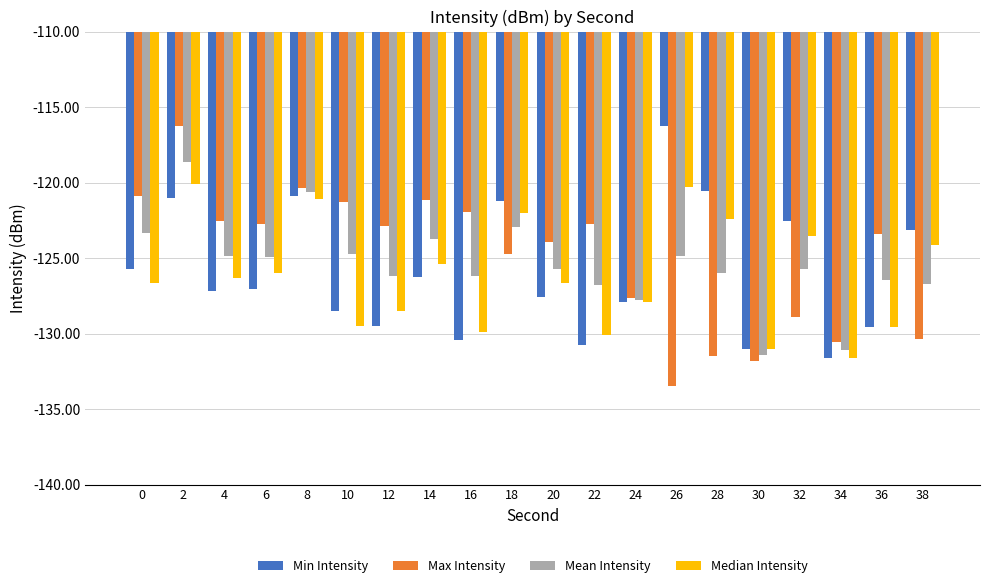

Between 4 and 8, which series saw the biggest shift?

Min Intensity